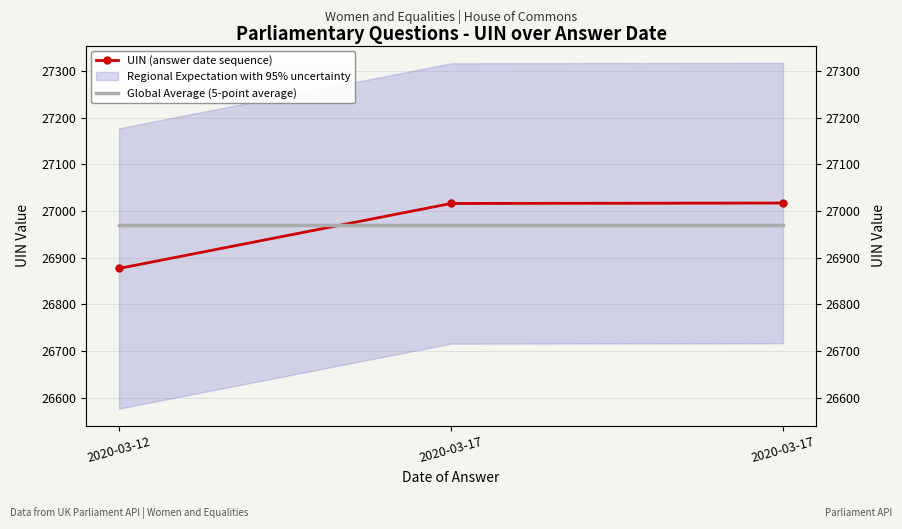

Reading left to right, list all the values displayed in this chart.

UIN (answer date sequence): 26877	27016	27017
Global Average (5-point average): 26970	26970	26970